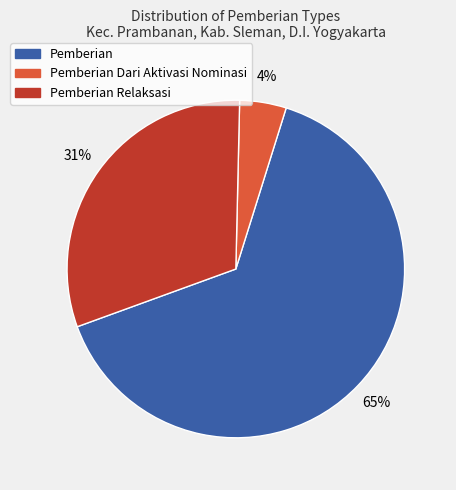

What is the smallest slice in the pie chart?

Pemberian Dari Aktivasi Nominasi